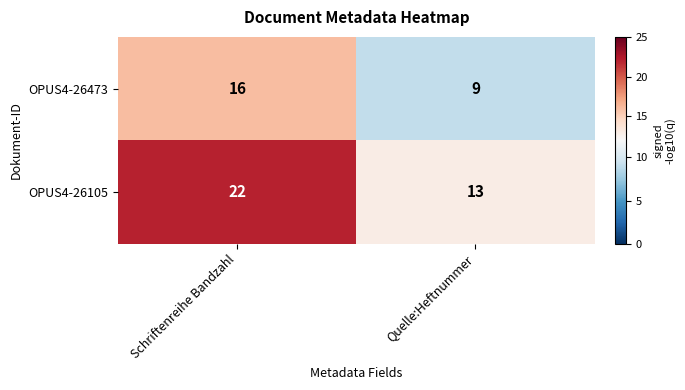

True or false: OPUS4-26473 has a value of 9 at Quelle:Heftnummer.

True